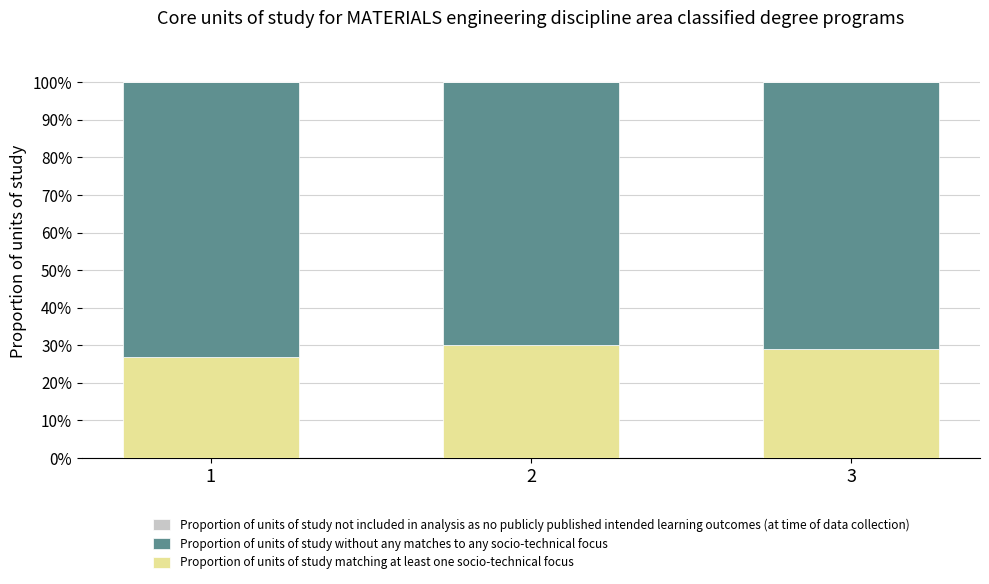

Reading left to right, transcribe the values for Proportion of units of study matching at least one socio-technical focus.

27	30	29